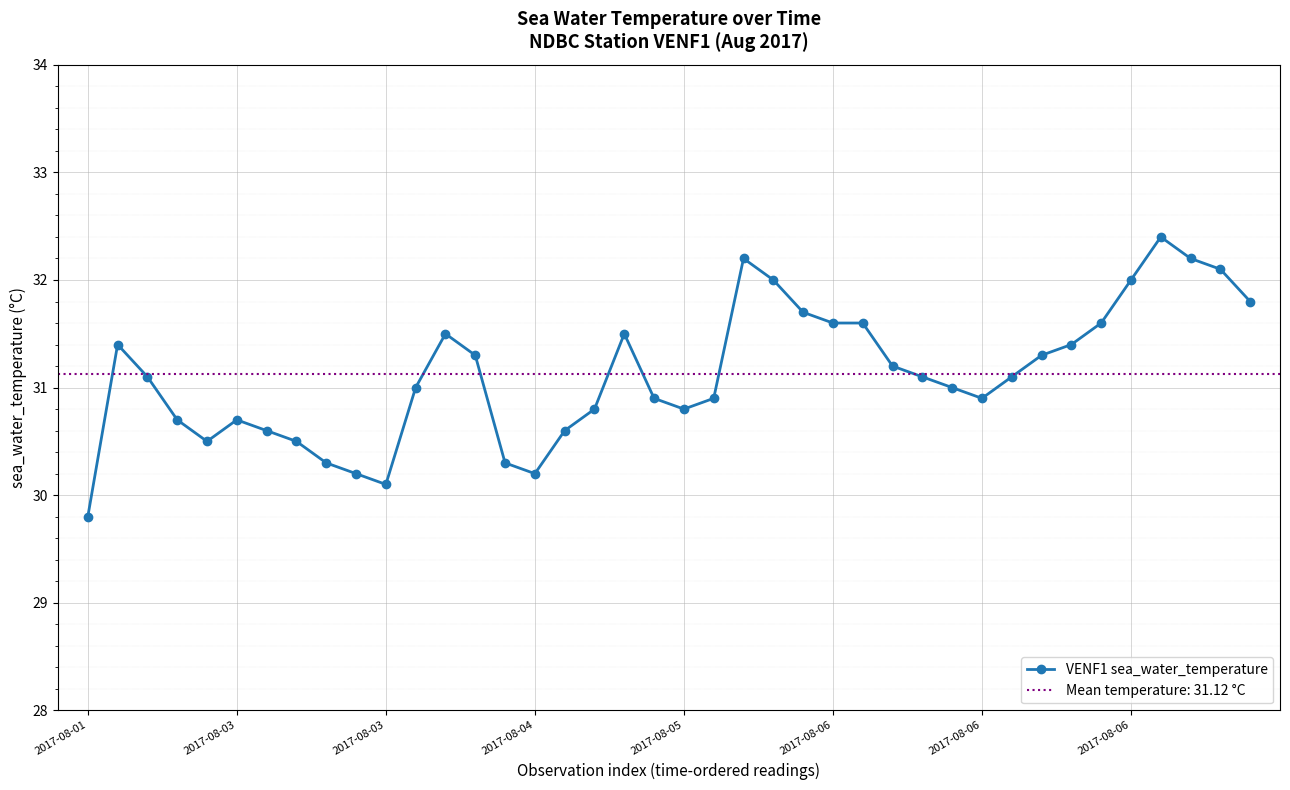

What is the value of the 14th point from the left?

31.3